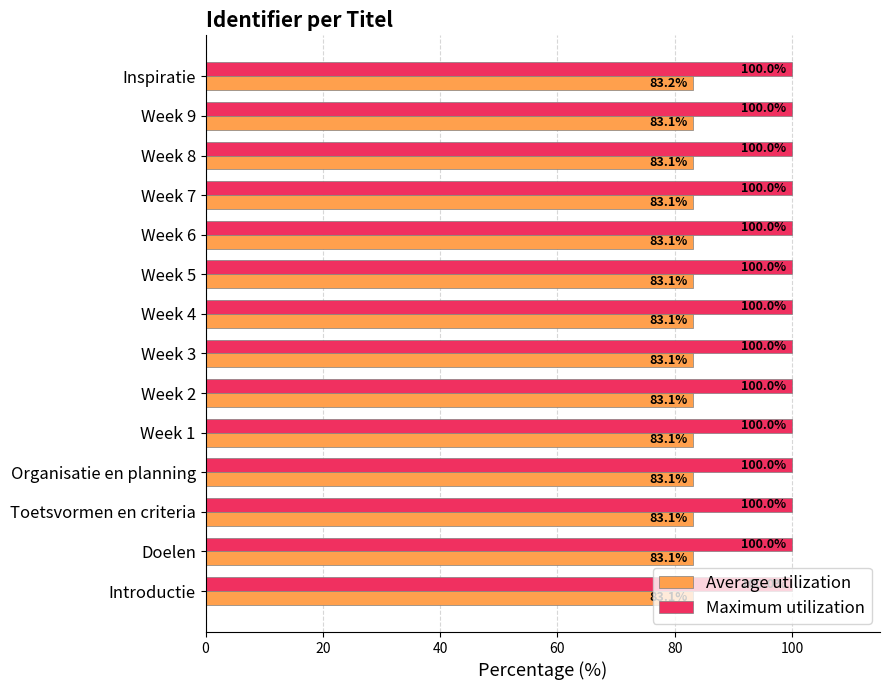

Which series has the largest range (max minus min)?

Average utilization